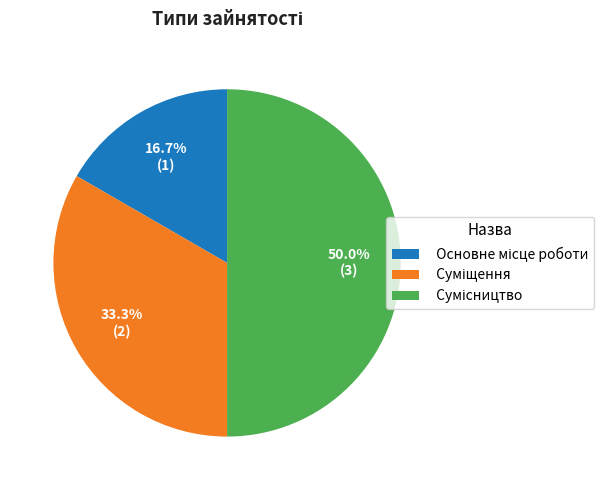

Count the number of slices in the pie.

3